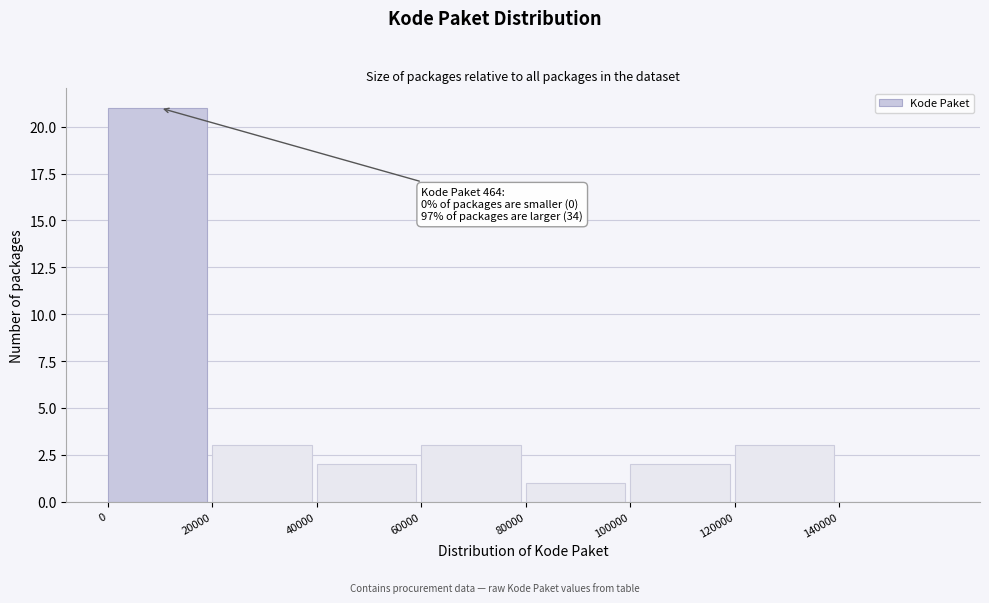

Which range on the x-axis has the tallest bar?

0 to 20000